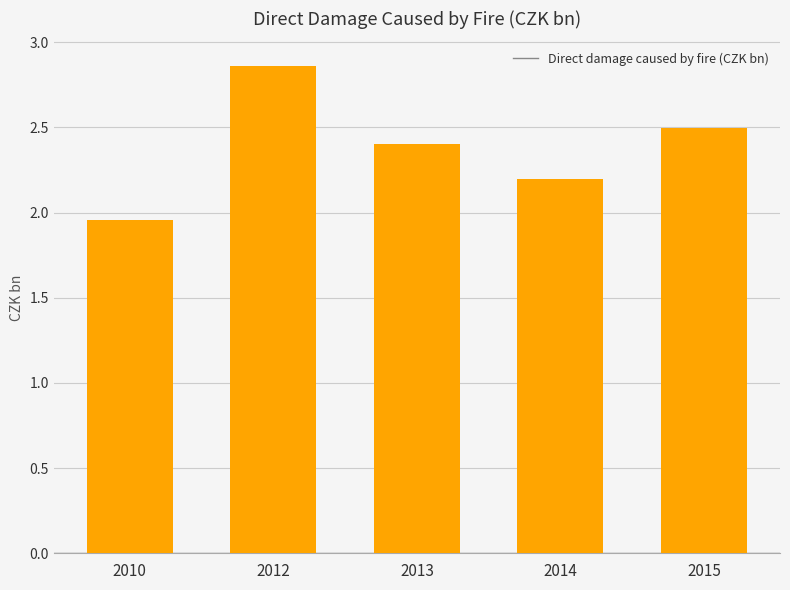

What is the difference between the values at 2015 and 2012?

0.4